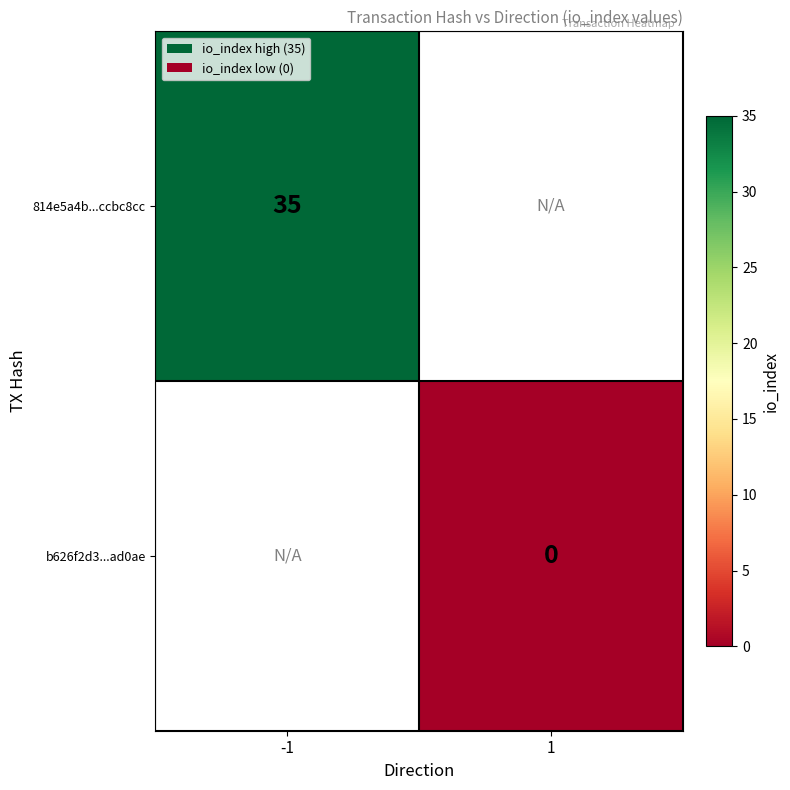

Is the value of b626f2d3...ad0ae at 1 greater than the value of 814e5a4b...ccbc8cc at -1?

No